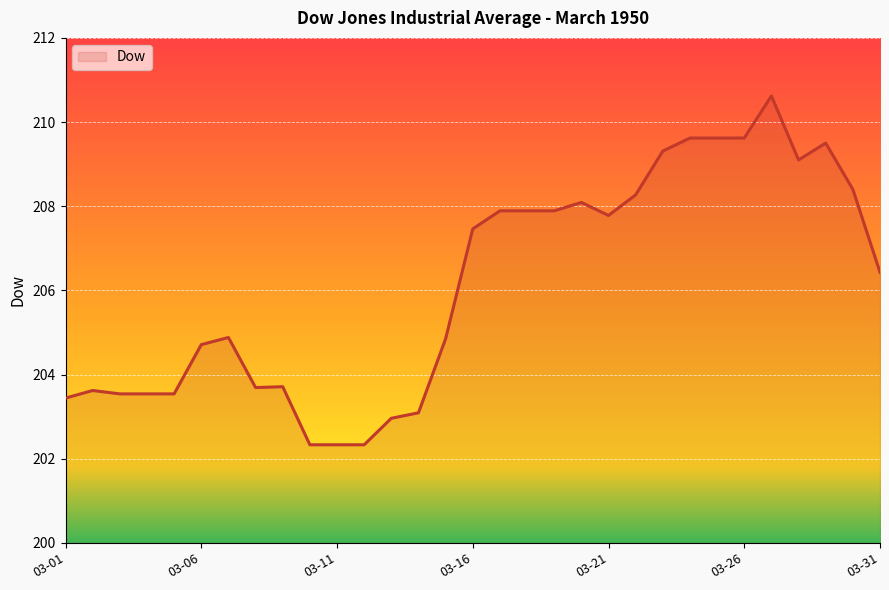

What is the greatest value displayed?

210.6